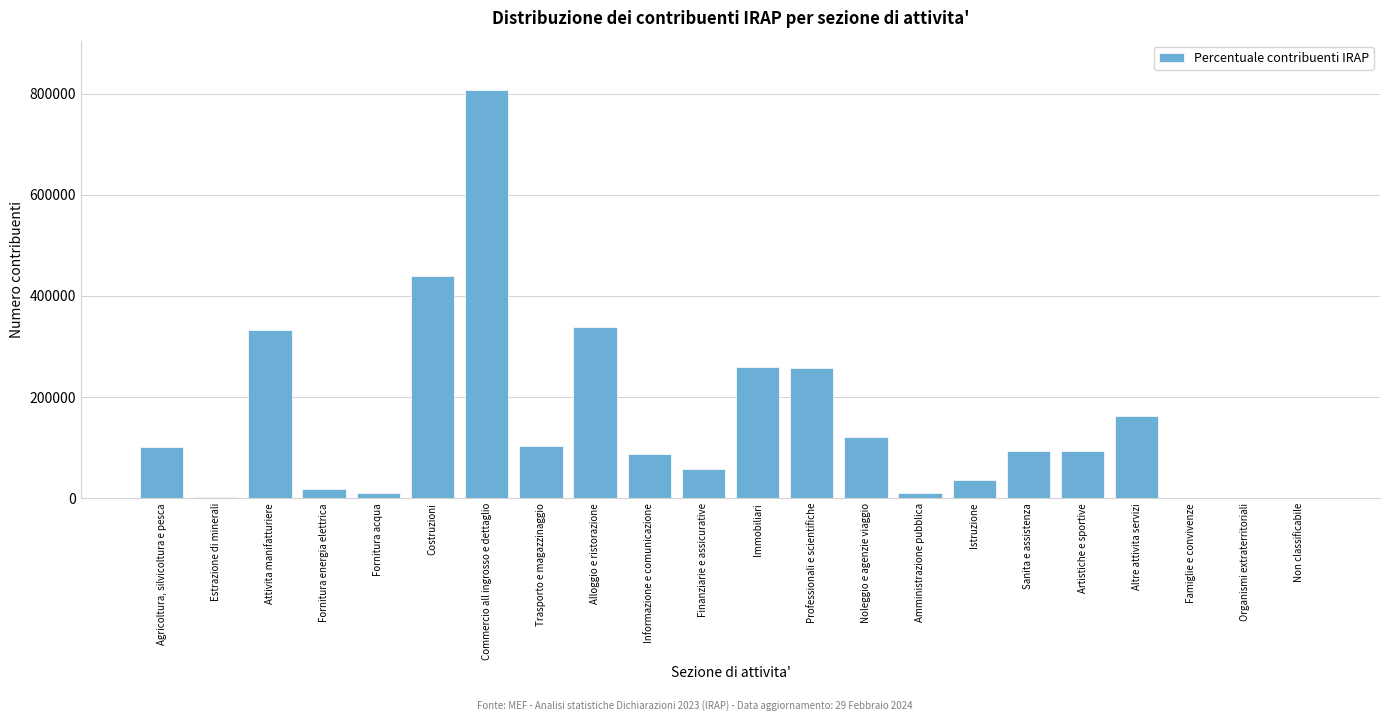

Where is the data nearest to the value 403943?

Costruzioni